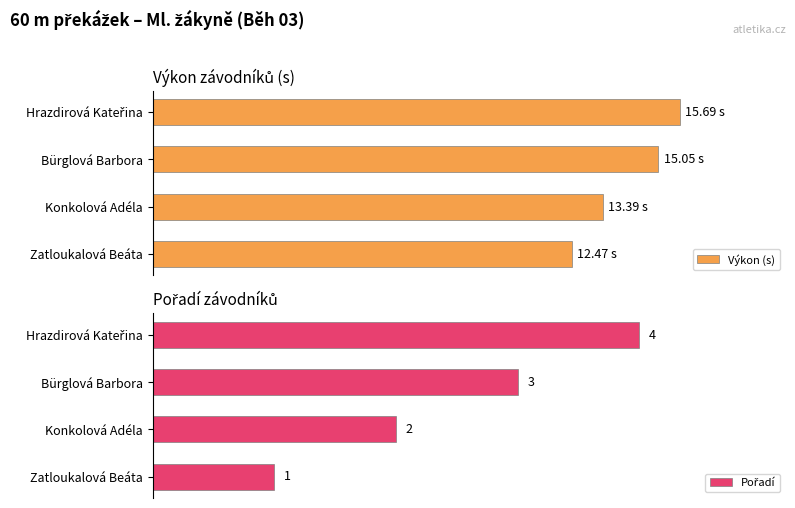

What are all the series names shown in the legend?

Výkon (s), Pořadí